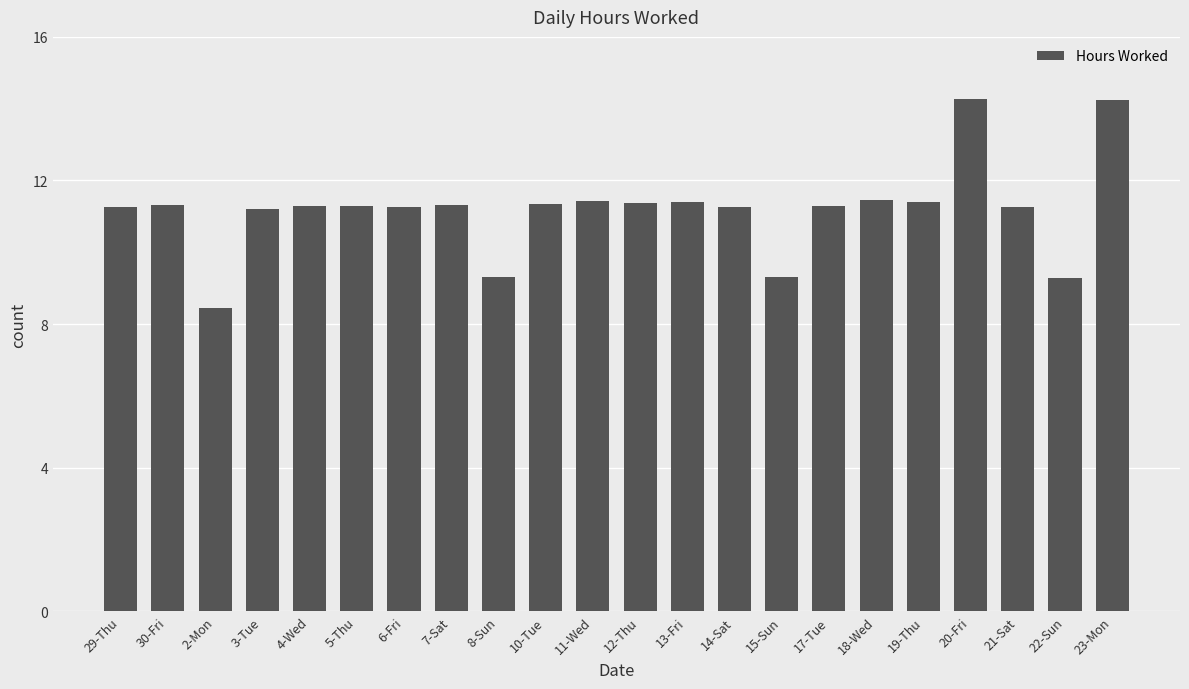

What is the maximum value shown in the chart?

14.3